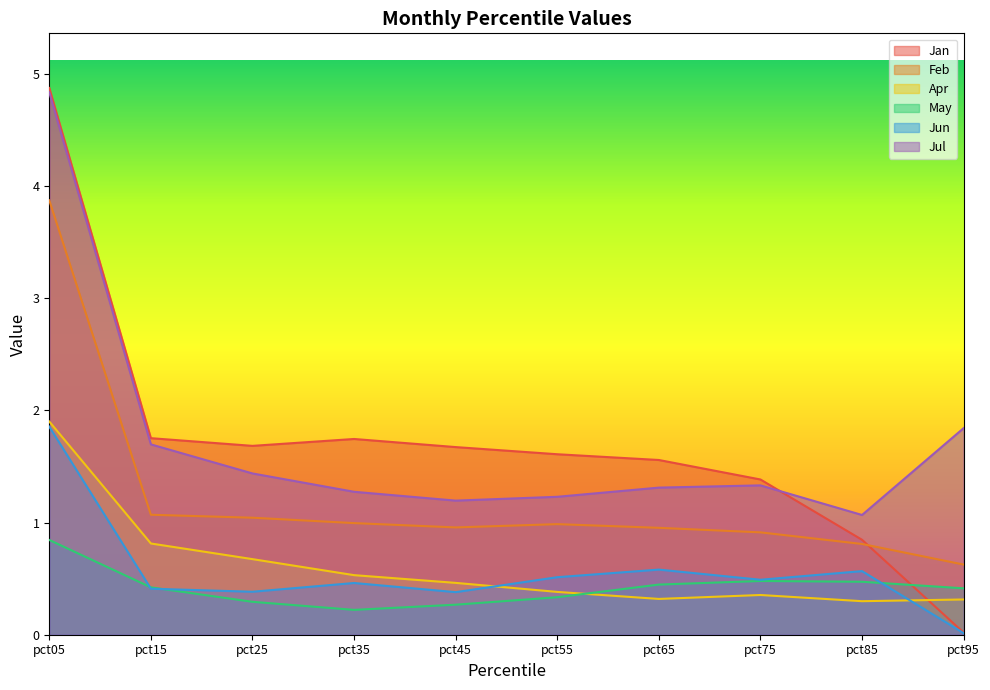

How many intersections are there between Apr and Jun?

2